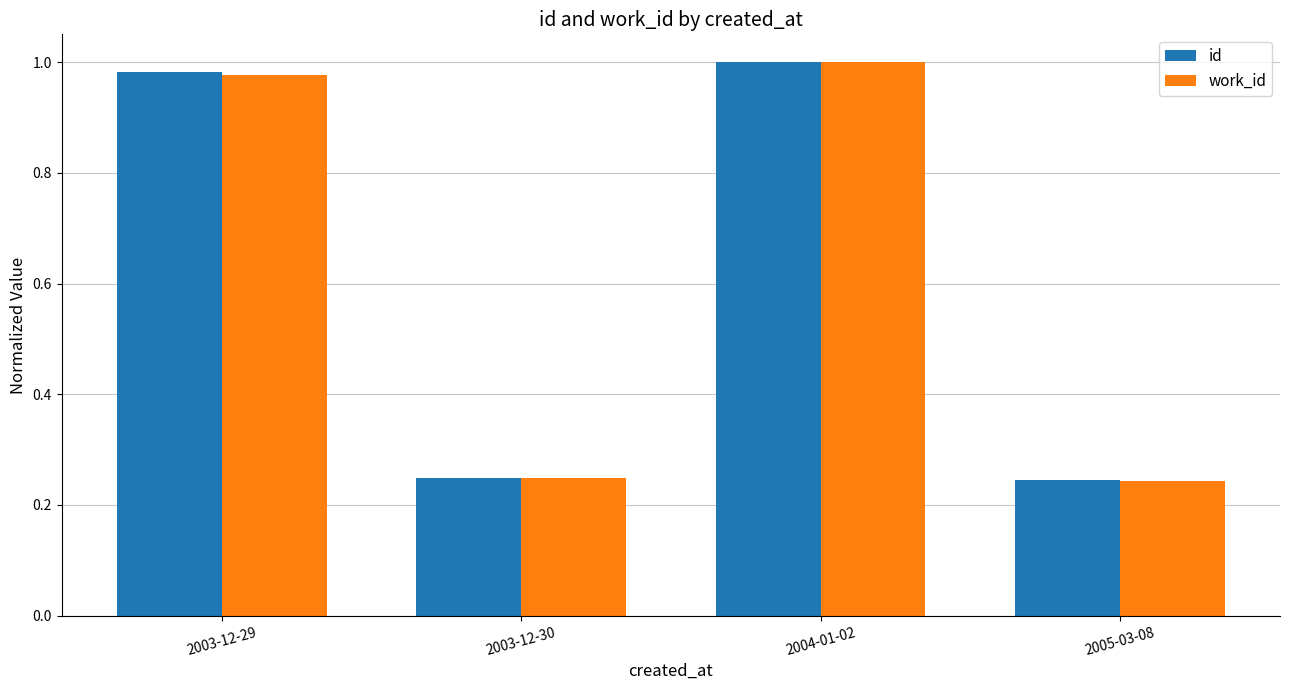

At how many categories does at least one series exceed 0?

4